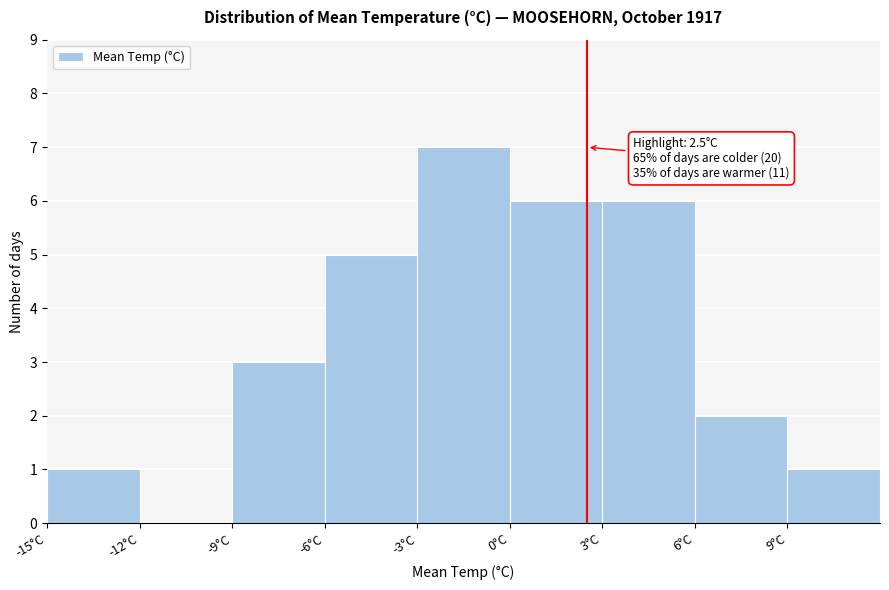

Which range on the x-axis has the tallest bar?

-3 to 0